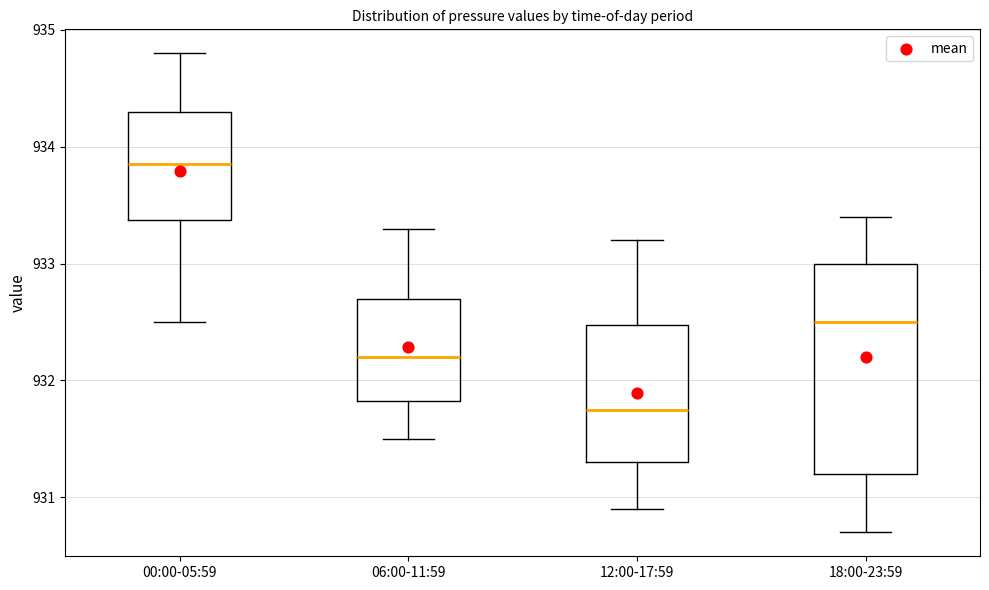

Which box is the tallest, from its lower edge to its upper edge?

18:00-23:59